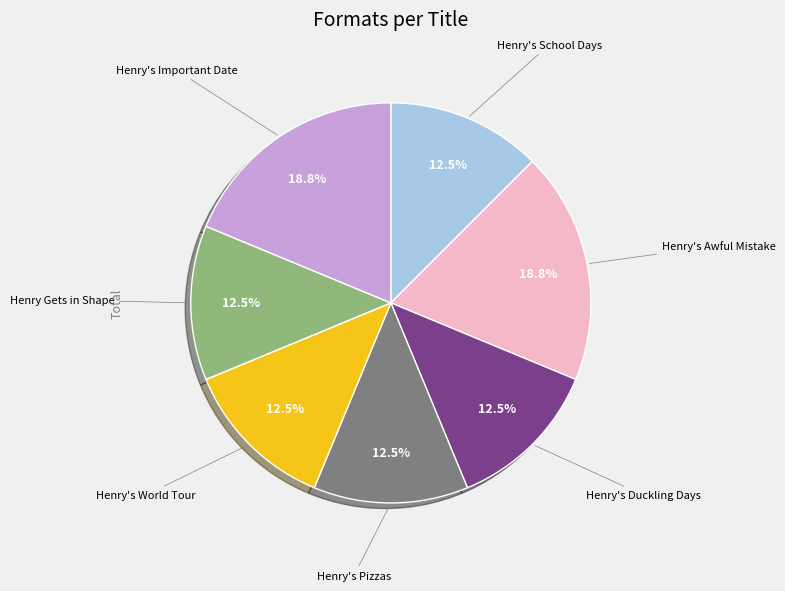

Is there a majority slice in this chart?

No